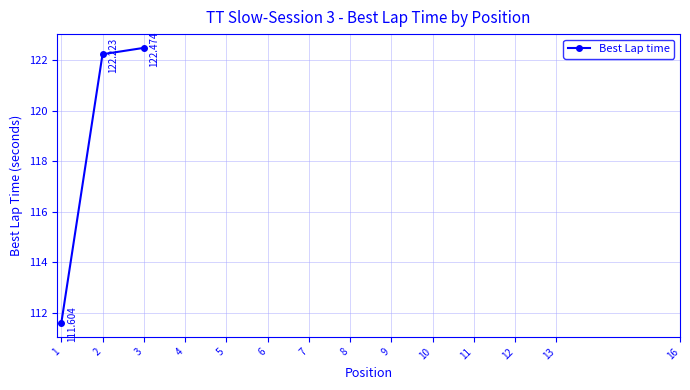

What is the average value?

118.8